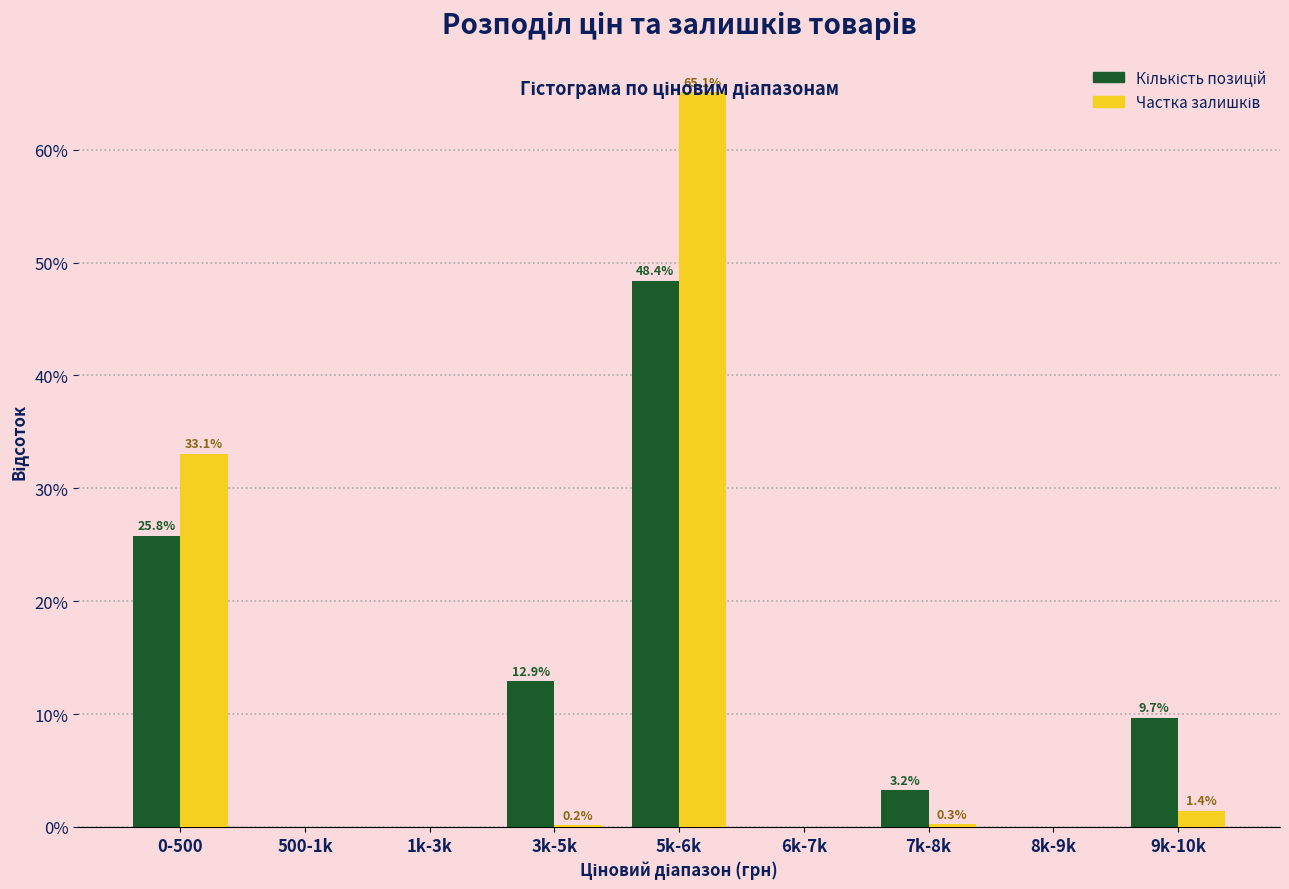

At which category is the sum across all series the highest?

5k-6k